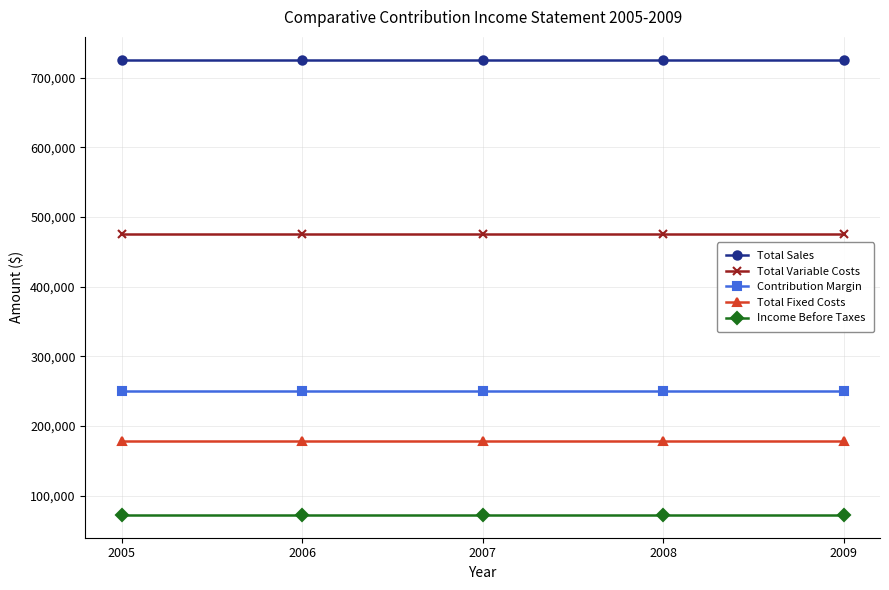

Reading right to left, list all the values displayed in this chart.

Total Sales: 2009=726000	2008=726000	2007=726000	2006=726000	2005=726000
Total Variable Costs: 2009=475200	2008=475200	2007=475200	2006=475200	2005=475200
Contribution Margin: 2009=250800	2008=250800	2007=250800	2006=250800	2005=250800
Total Fixed Costs: 2009=178700	2008=178700	2007=178700	2006=178700	2005=178700
Income Before Taxes: 2009=72100	2008=72100	2007=72100	2006=72100	2005=72100